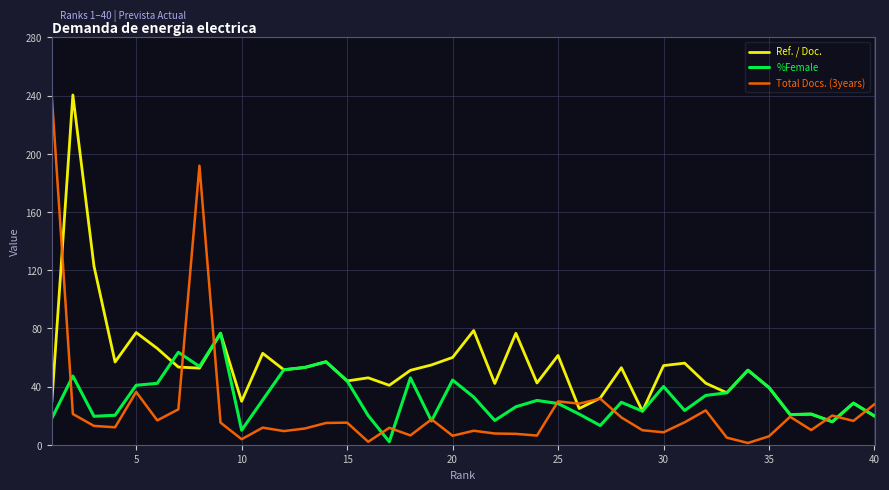

What is the greatest value displayed?

240.4